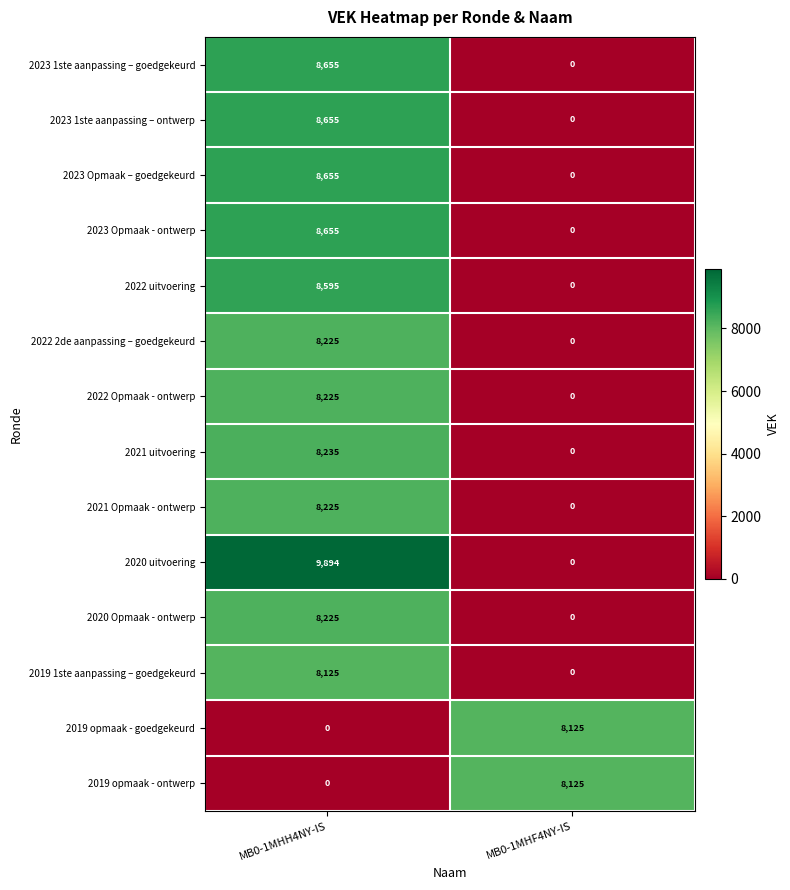

Reading right to left, list all the values displayed in this chart.

2023 1ste aanpassing – goedgekeurd: 0	8655
2023 1ste aanpassing – ontwerp: 0	8655
2023 Opmaak – goedgekeurd: 0	8655
2023 Opmaak - ontwerp: 0	8655
2022 uitvoering: 0	8595
2022 2de aanpassing – goedgekeurd: 0	8225
2022 Opmaak - ontwerp: 0	8225
2021 uitvoering: 0	8235
2021 Opmaak - ontwerp: 0	8225
2020 uitvoering: 0	9894
2020 Opmaak - ontwerp: 0	8225
2019 1ste aanpassing – goedgekeurd: 0	8125
2019 opmaak - goedgekeurd: 8125	0
2019 opmaak - ontwerp: 8125	0